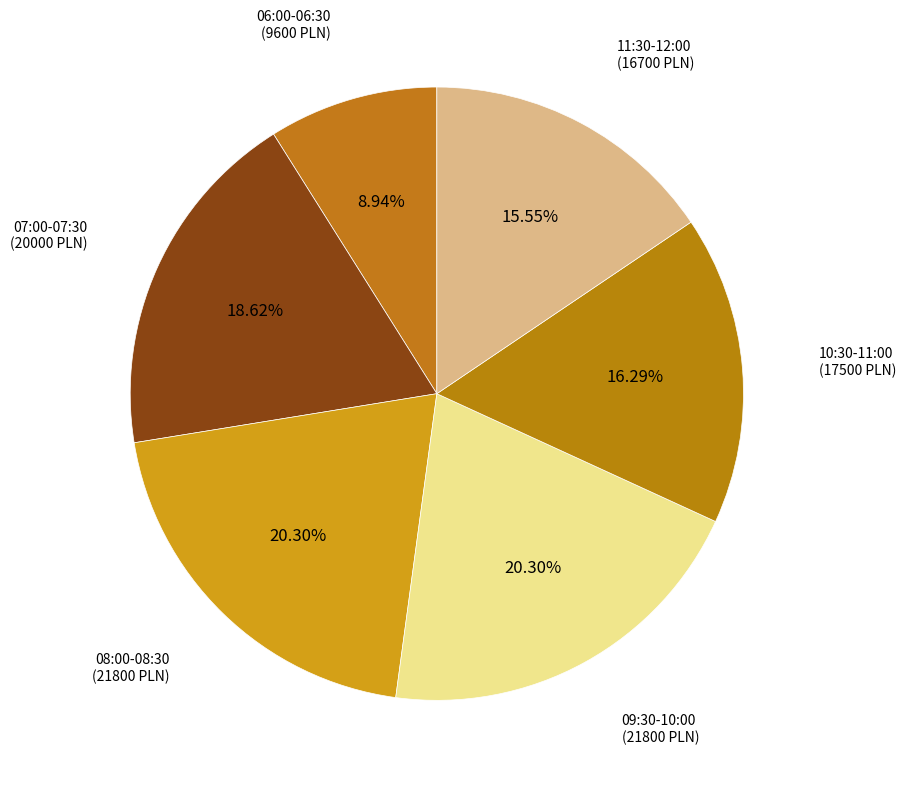

How many slices are in this pie chart?

6